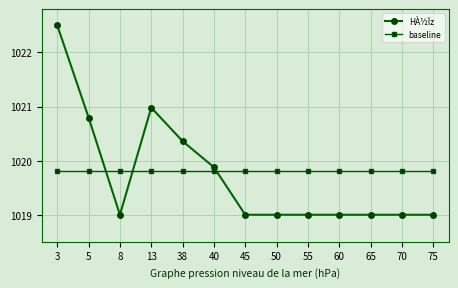

True or false: HÀ½Ïz has more than 0 points higher than both neighbors.

True